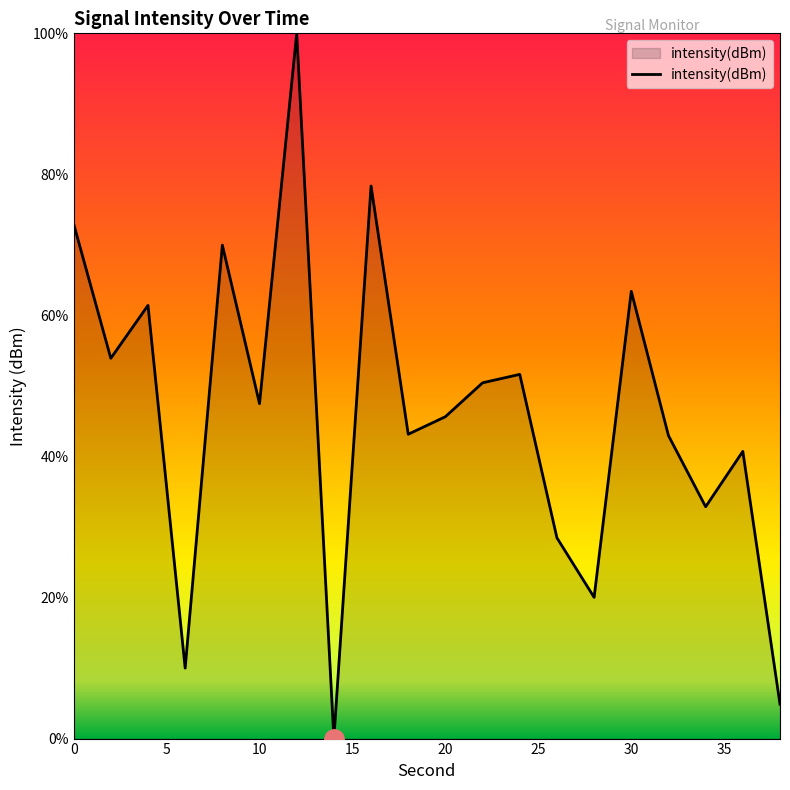

How many values are above zero?

19